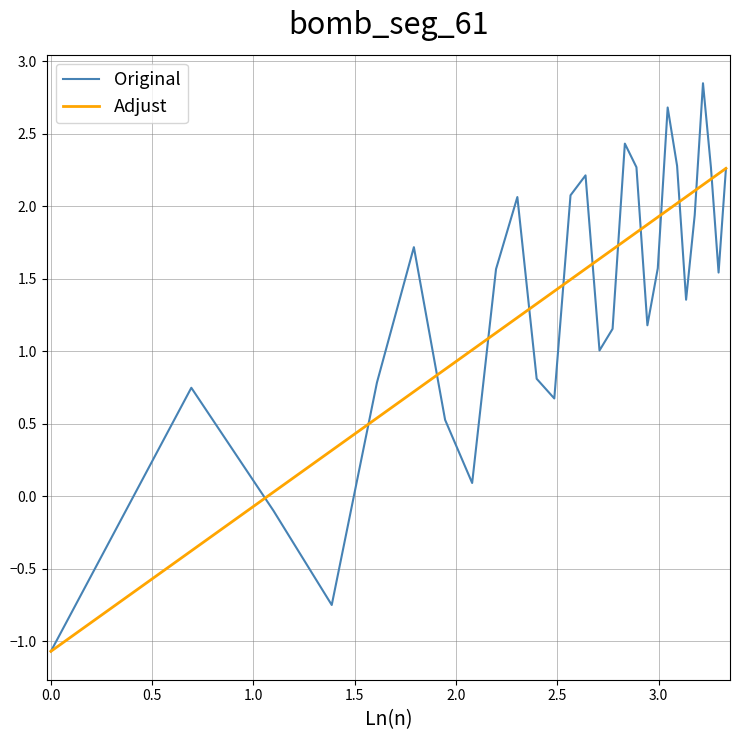

What is the minimum value shown in the chart?

-1.1